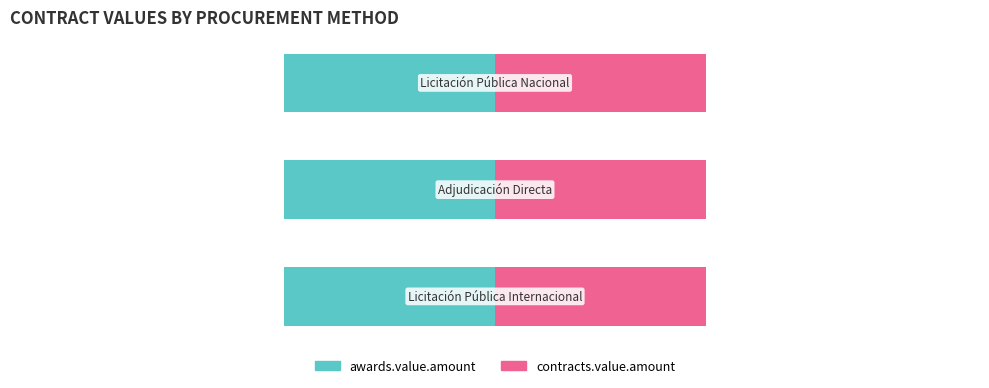

Is it true that awards.value.amount equals 2573.3 at ADJUDICACION DIRECTA?

False